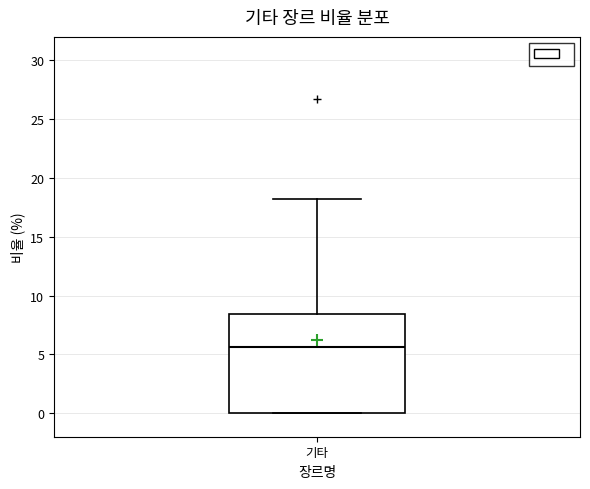

Transcribe this box plot: give where the median line is, the range the box spans, and where the two whiskers end, as read against the y-axis. The values are not printed on the chart, so give them approximately, as read against the axis.

median 5.5, box 0.0 to 8.5, whiskers 0.0 to 18.0